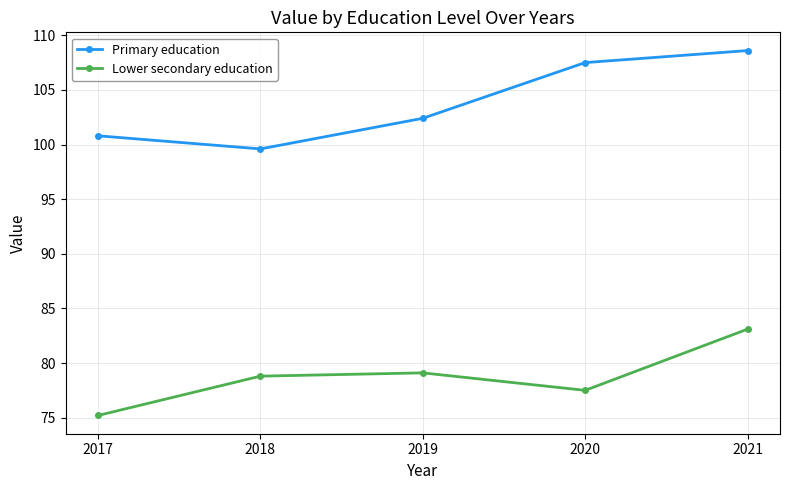

True or false: Primary education and Lower secondary education cross at least once.

False